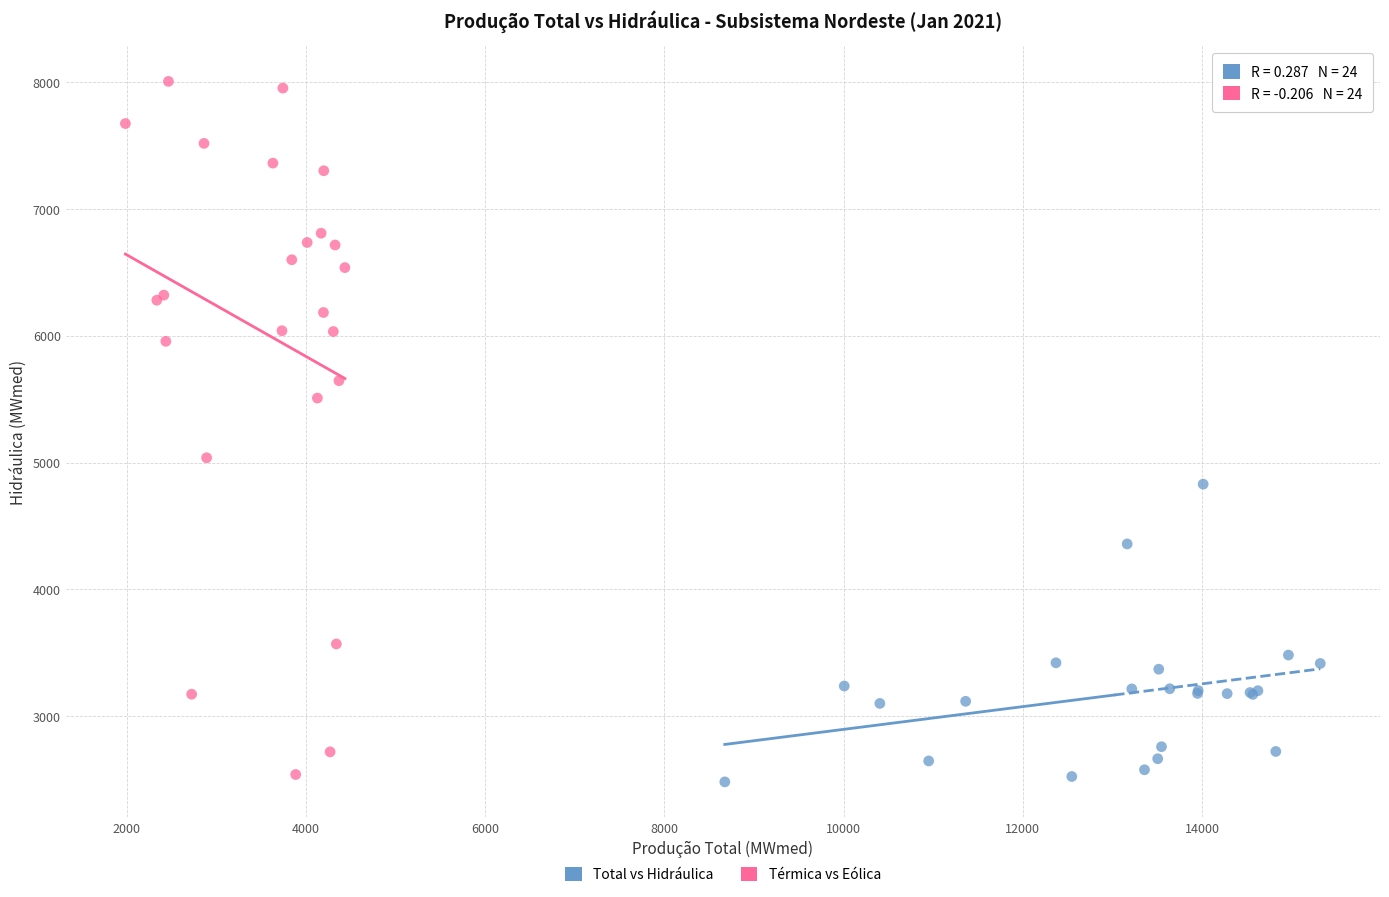

Which series has the largest Y range (max minus min)?

Térmica vs Eólica